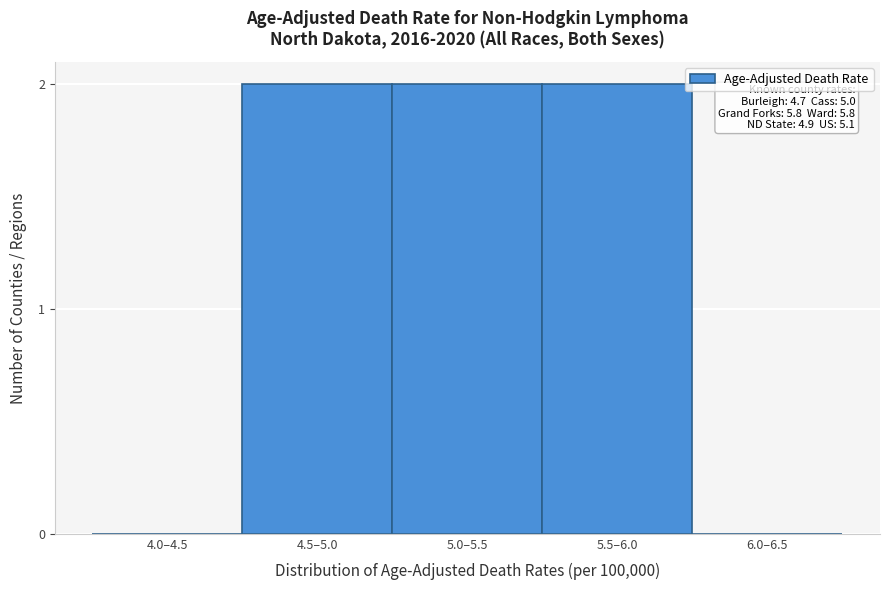

Reading right to left, extract all data points from this chart.

6.0–6.5=0	5.5–6.0=2	5.0–5.5=2	4.5–5.0=2	4.0–4.5=0